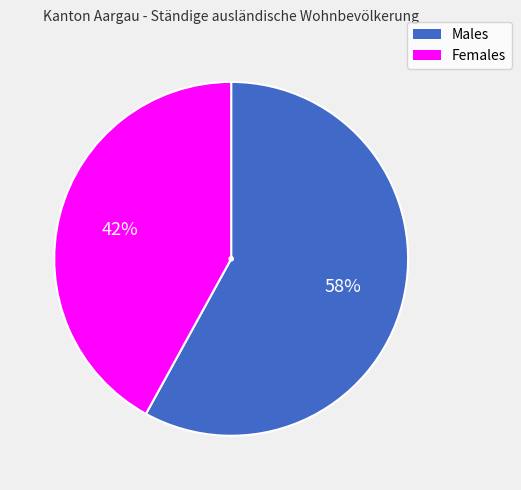

Is there any slice that represents more than half of the pie?

Yes